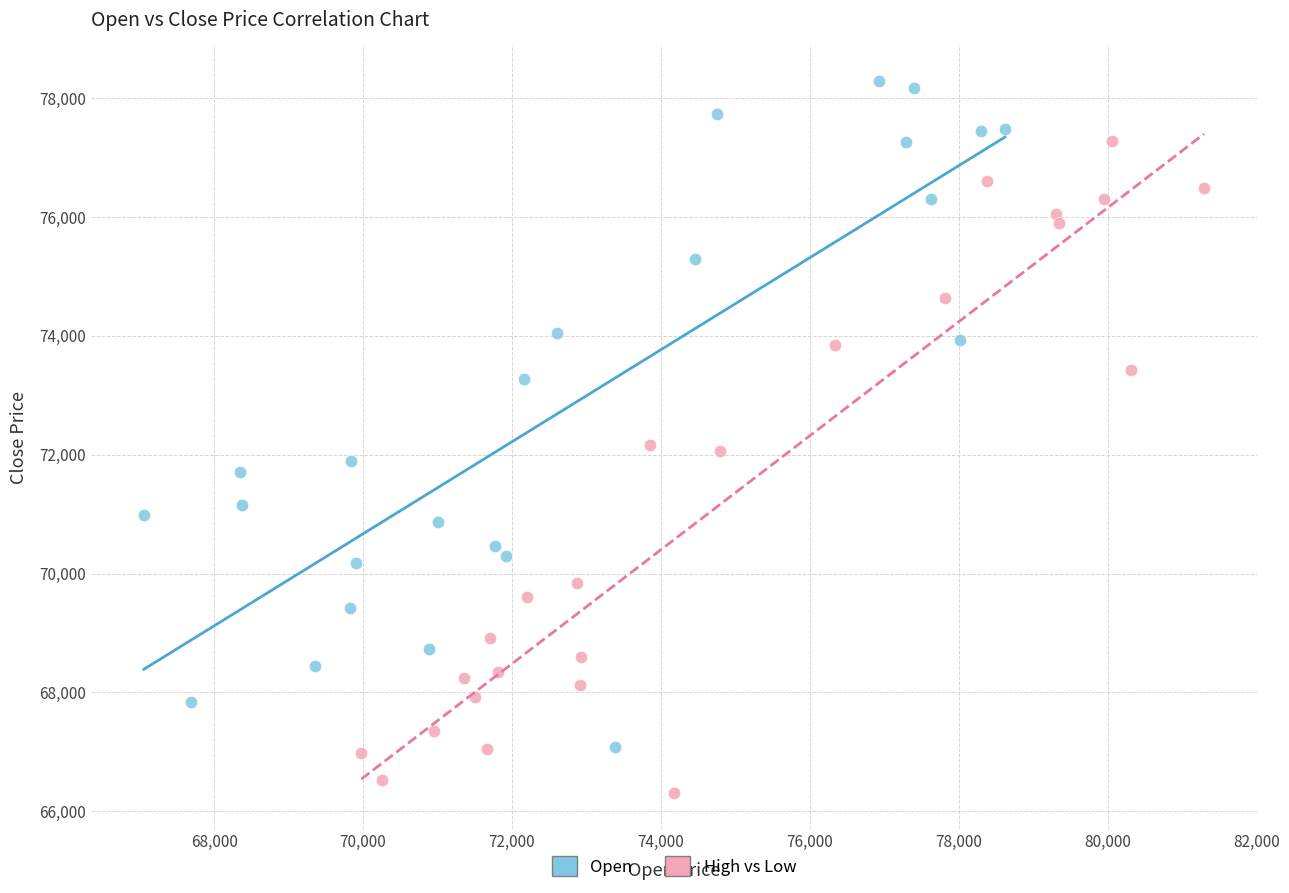

Which series reaches the minimum Y coordinate?

High vs Low